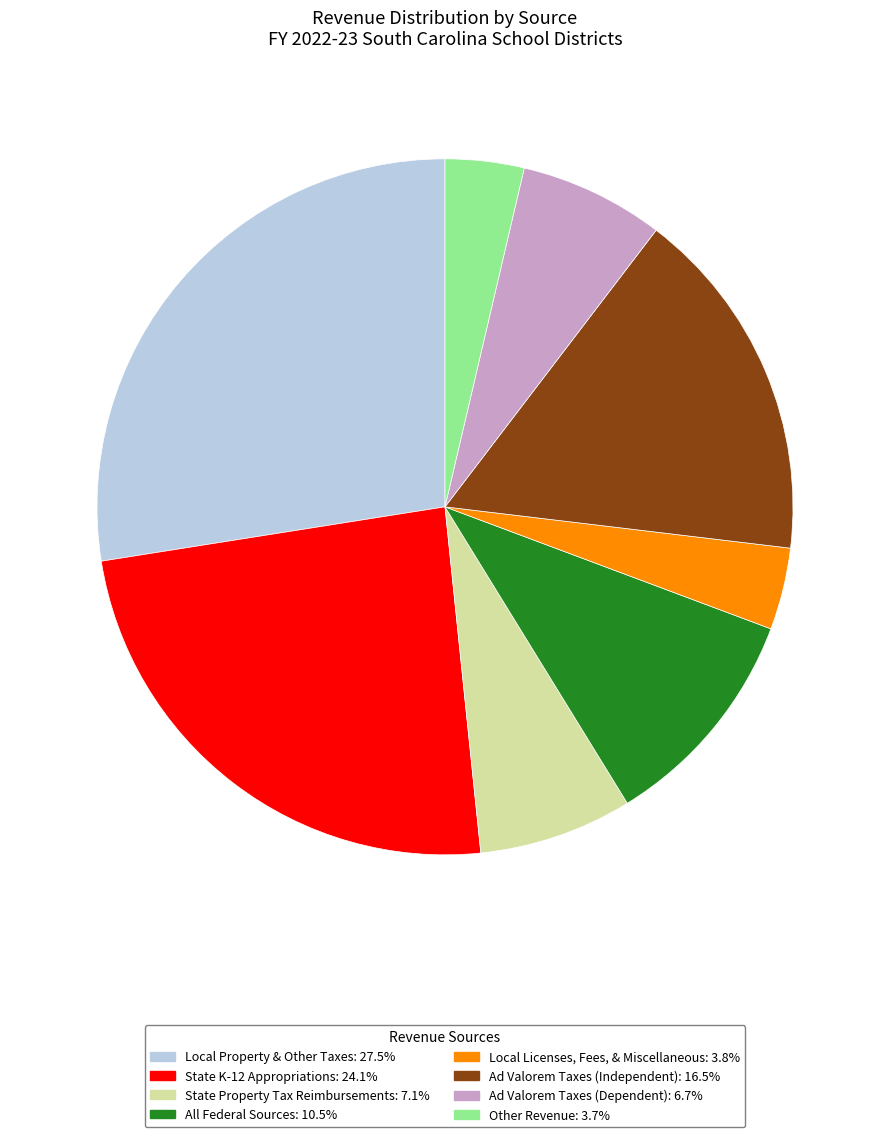

Combined, do Ad Valorem Taxes (Dependent): 6.7% and Other Revenue: 3.7% account for over 50%?

No